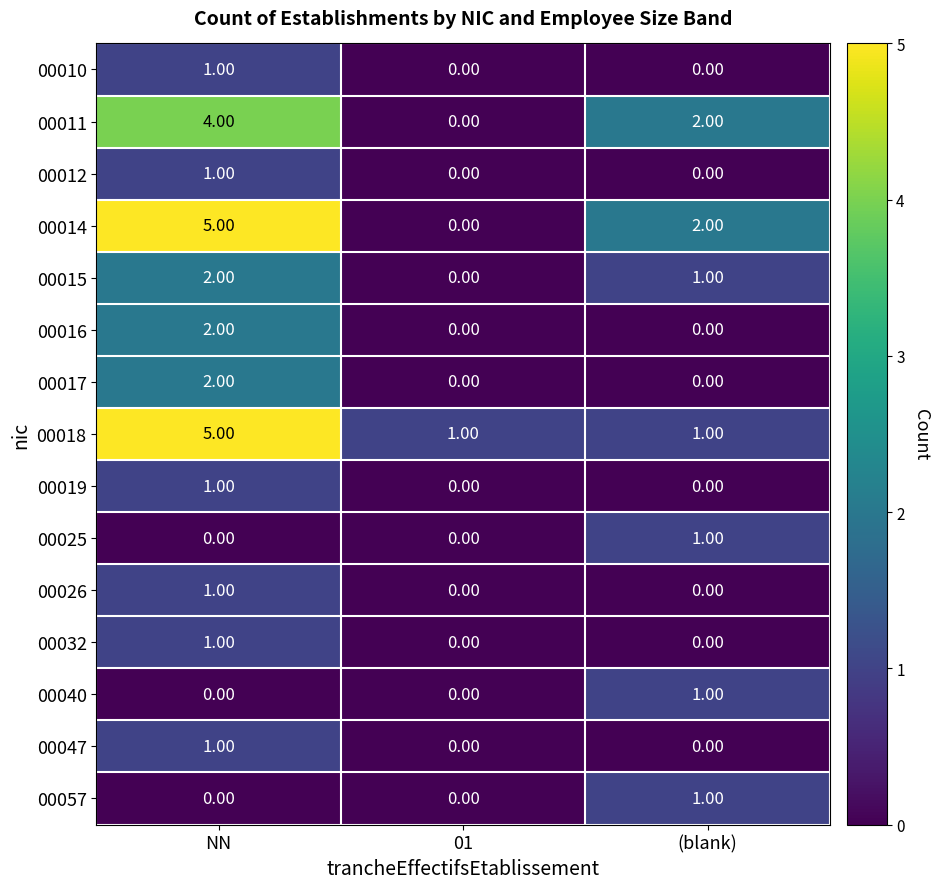

Where is 00015 nearest to the value 1?

(blank)